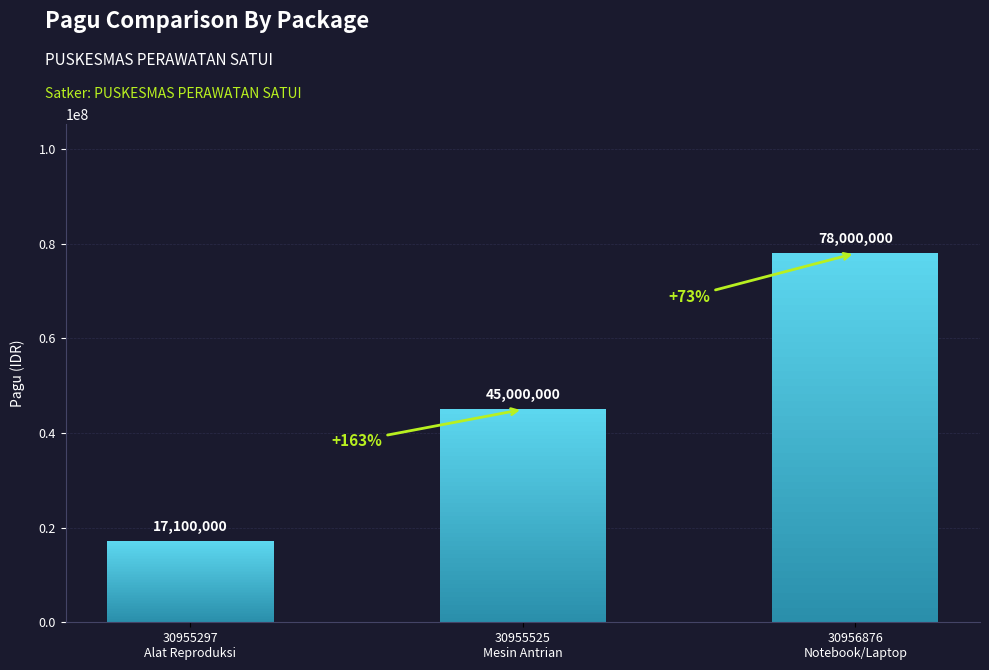

How many data points are above 45000000?

1